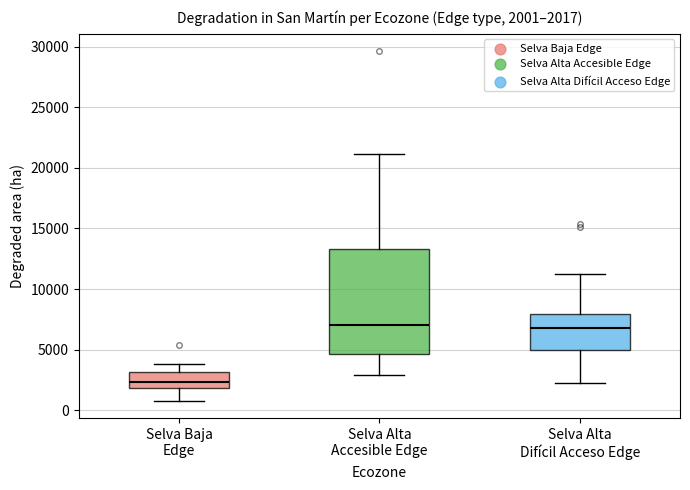

Which box's median line is the lowest?

Selva Baja Edge